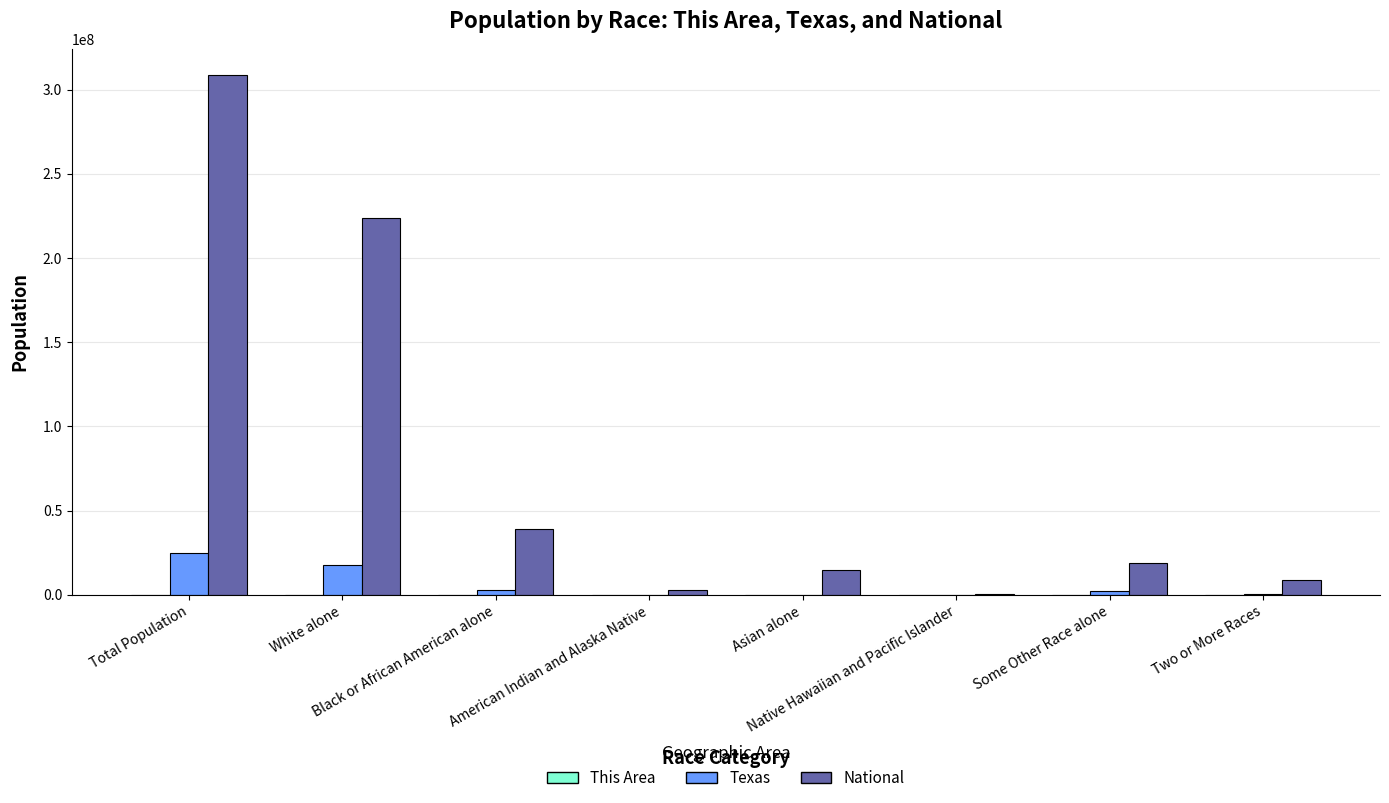

What is the greatest value displayed?

308745538